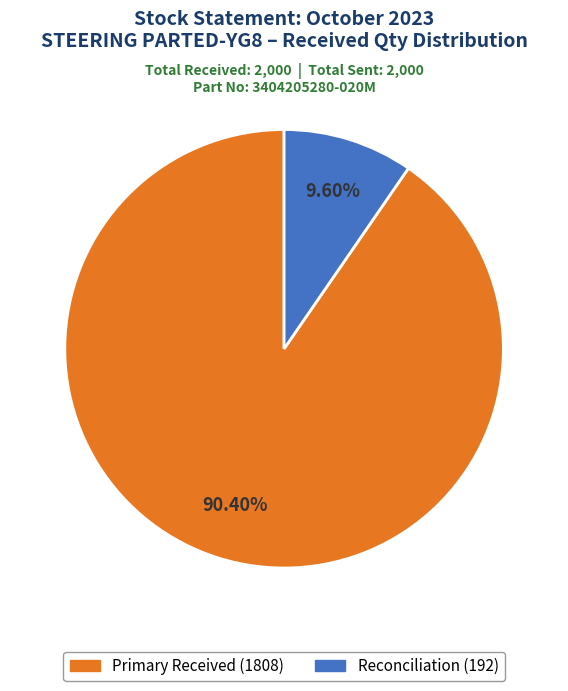

Is there any slice that represents more than half of the pie?

Yes